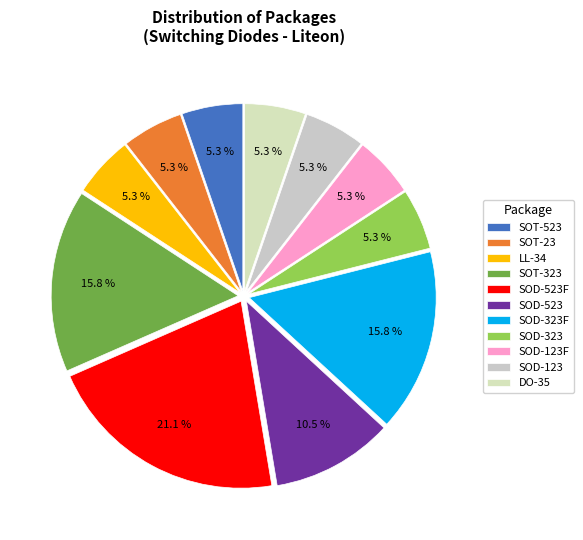

Is there a majority slice in this chart?

No